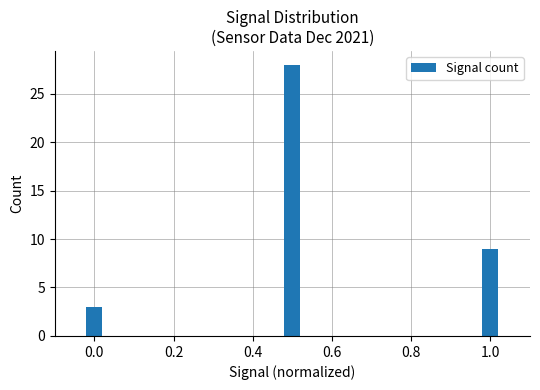

At which label is the value closest to 15?

1.0